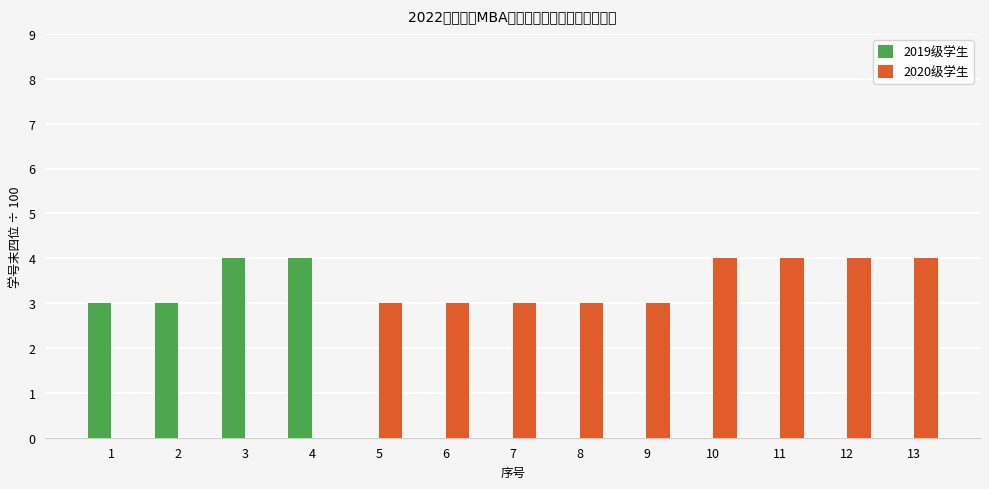

True or false: 2019级学生 has a value of -3 at 11.

False